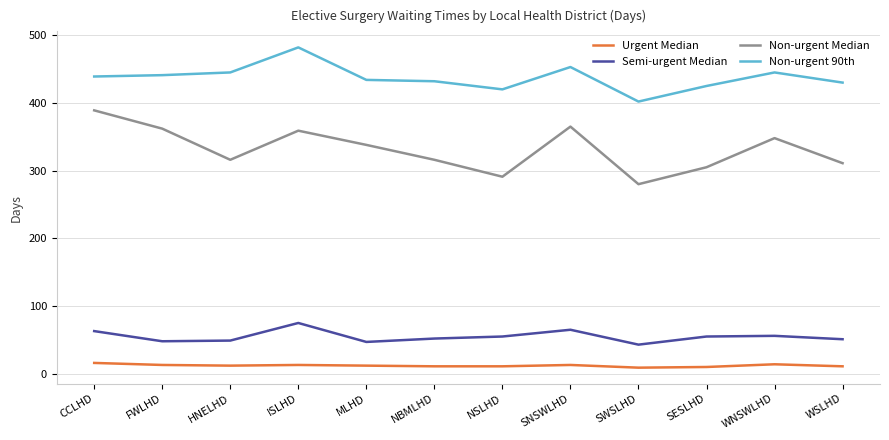

Where does the Non-urgent Median series first go above 338?

CCLHD